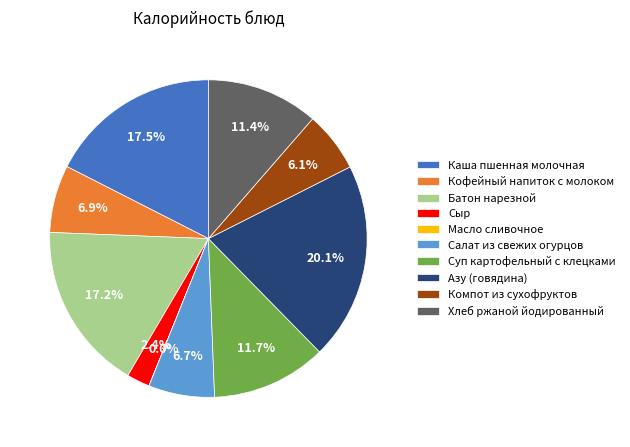

What percentage is the Азу (говядина) slice, to the nearest percent?

20%